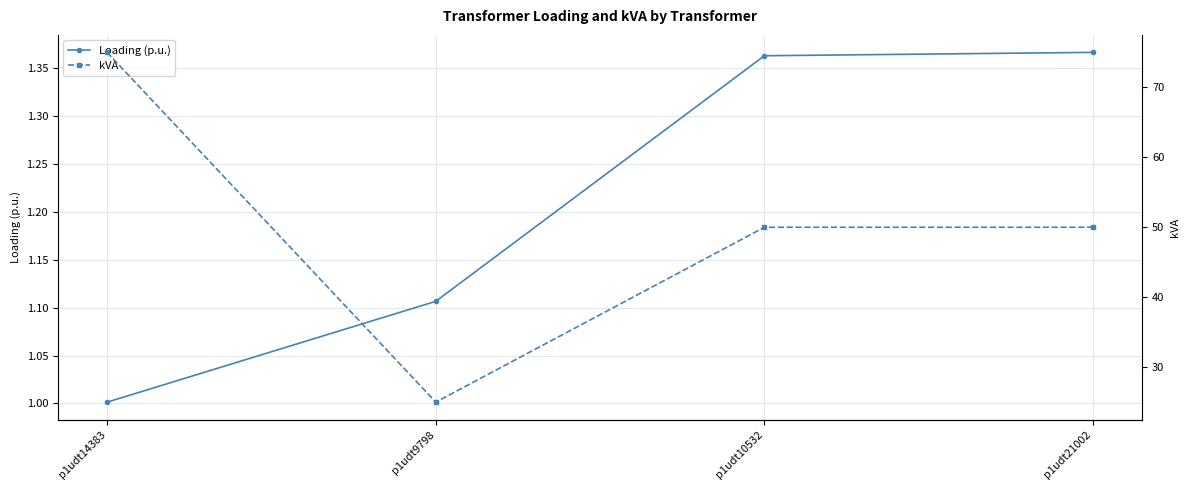

Between p1udt9798 and p1udt14383, which is larger?

p1udt9798